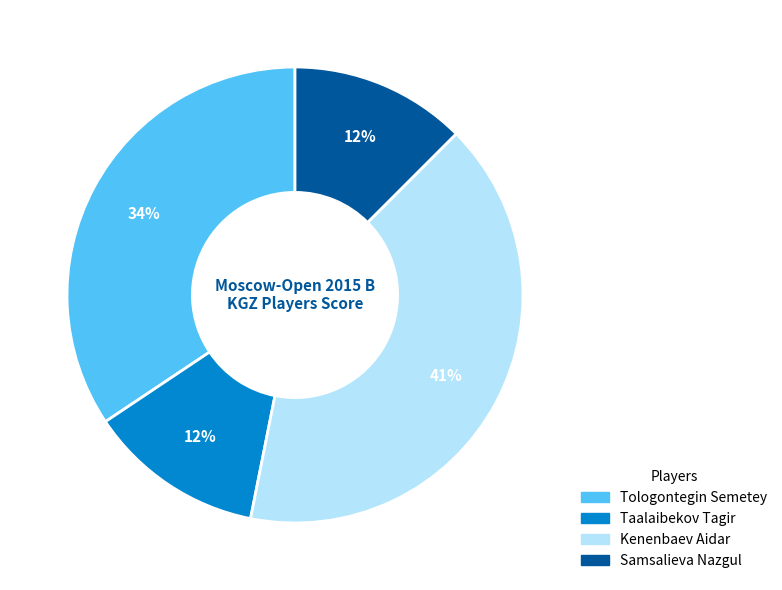

To the nearest percent, what is the average slice percentage?

25%